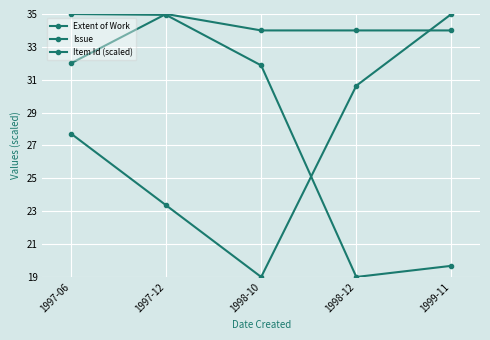

How many lines are shown in the chart?

3